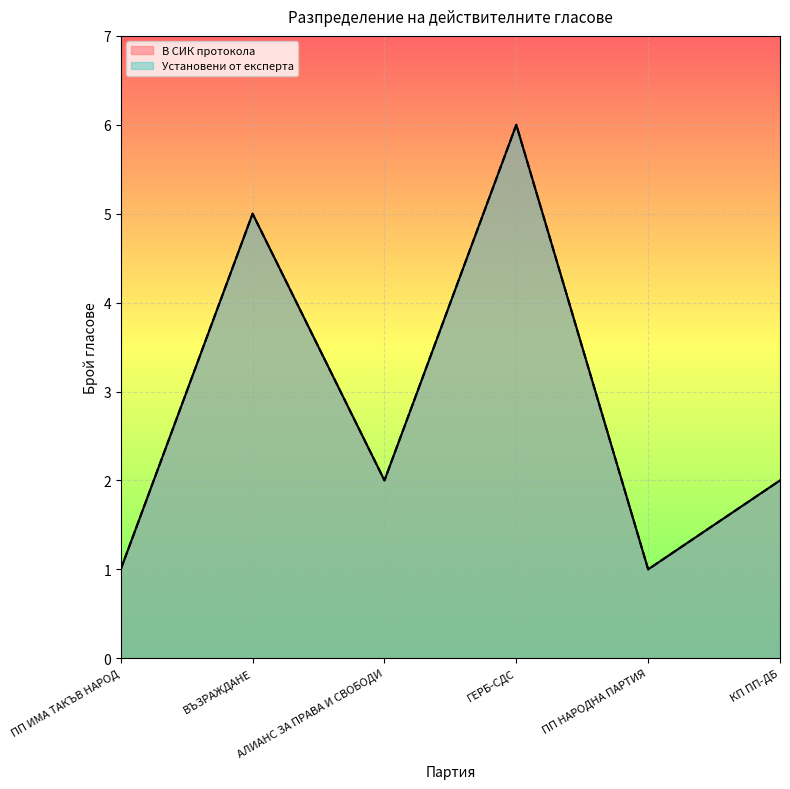

Which series has the widest spread of values?

В СИК протокола